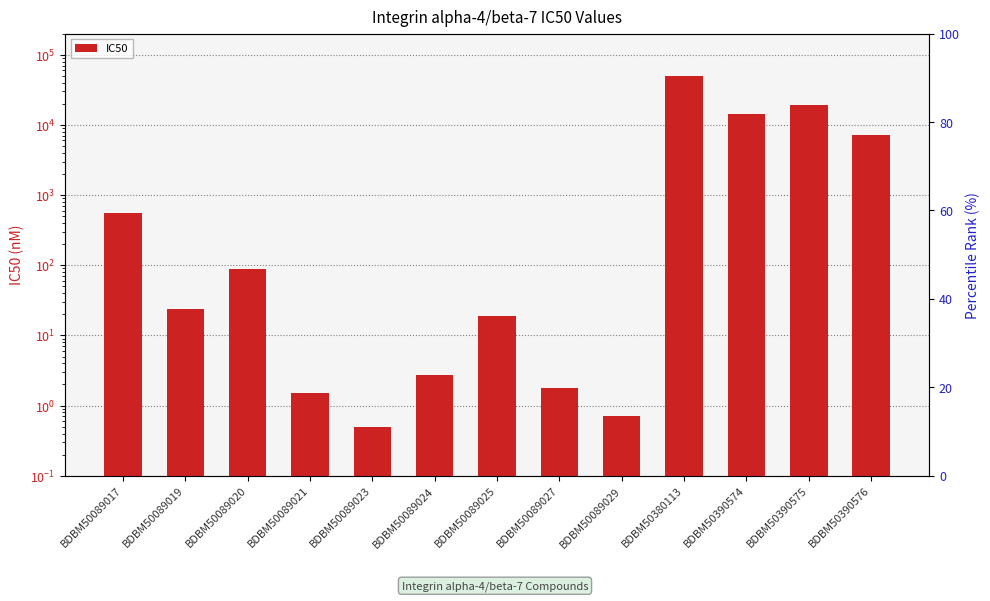

List the labels in order of value, largest first.

BDBM50380113, BDBM50390575, BDBM50390574, BDBM50390576, BDBM50089017, BDBM50089020, BDBM50089019, BDBM50089025, BDBM50089024, BDBM50089027, BDBM50089021, BDBM50089029, BDBM50089023